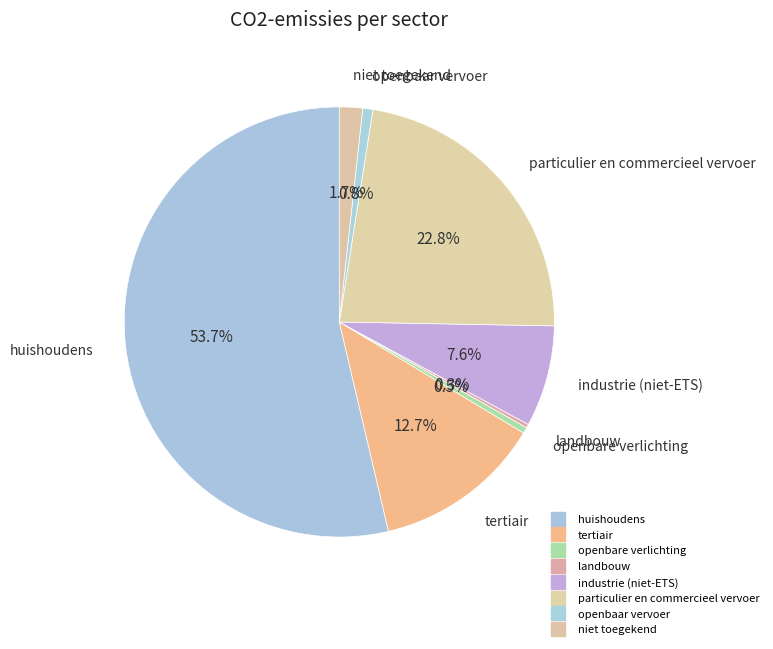

Rank the categories by value from lowest to highest.

landbouw, openbare verlichting, openbaar vervoer, niet toegekend, industrie (niet-ETS), tertiair, particulier en commercieel vervoer, huishoudens